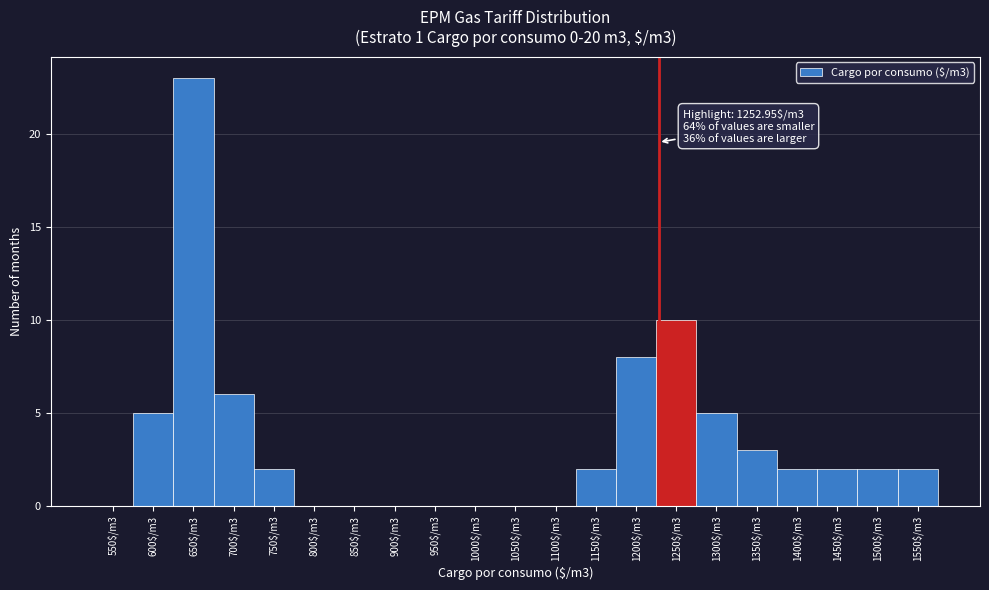

Is it true that the value at 600$/m3 is 9?

False